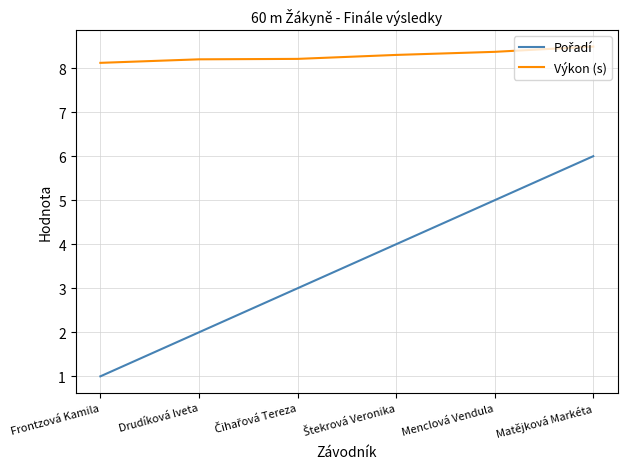

Is this an area chart (filled region under the line)?

No